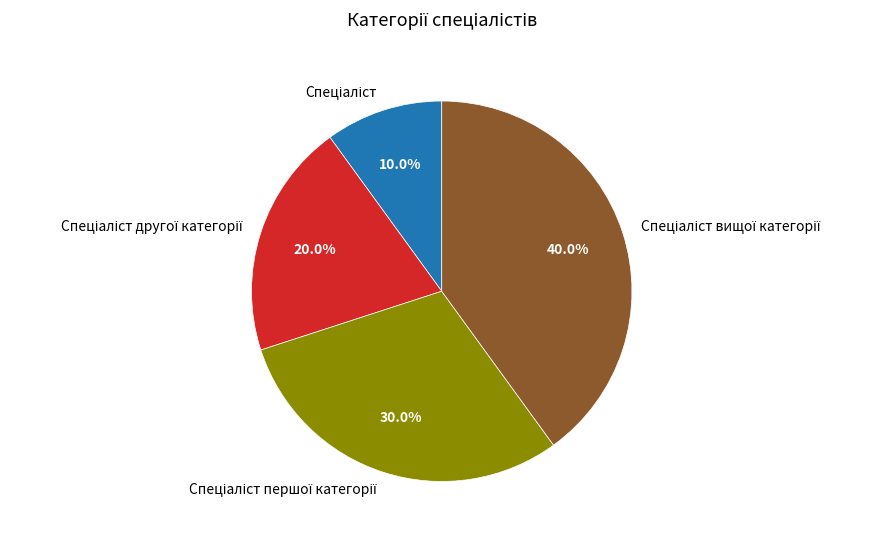

Does any single category account for the majority?

No